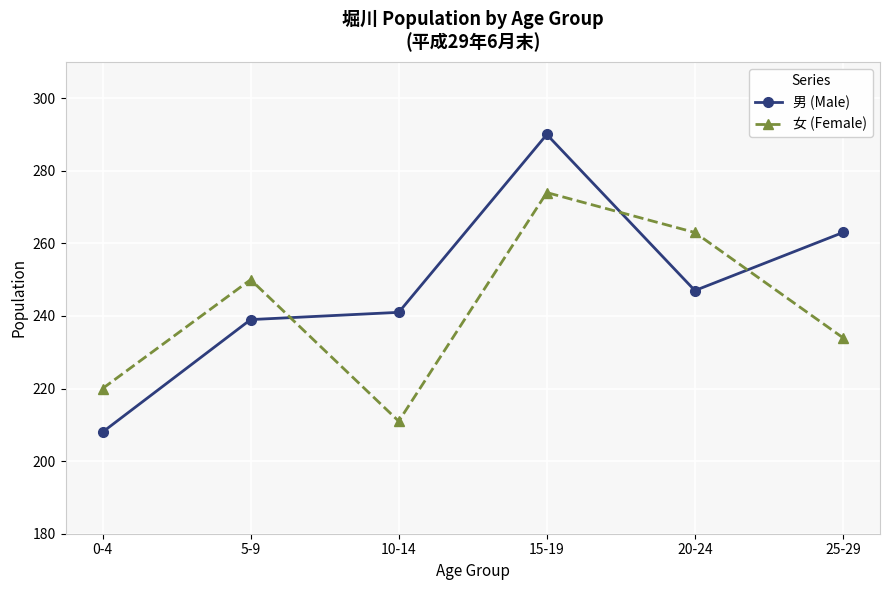

What position from the left is 5-9?

2